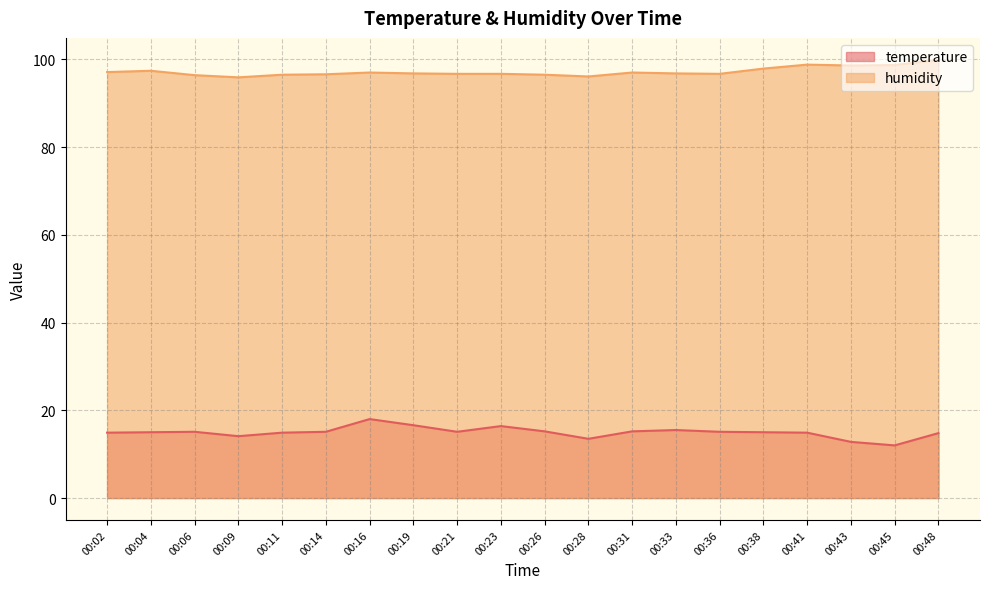

At which label does temperature reach its peak?

00:16